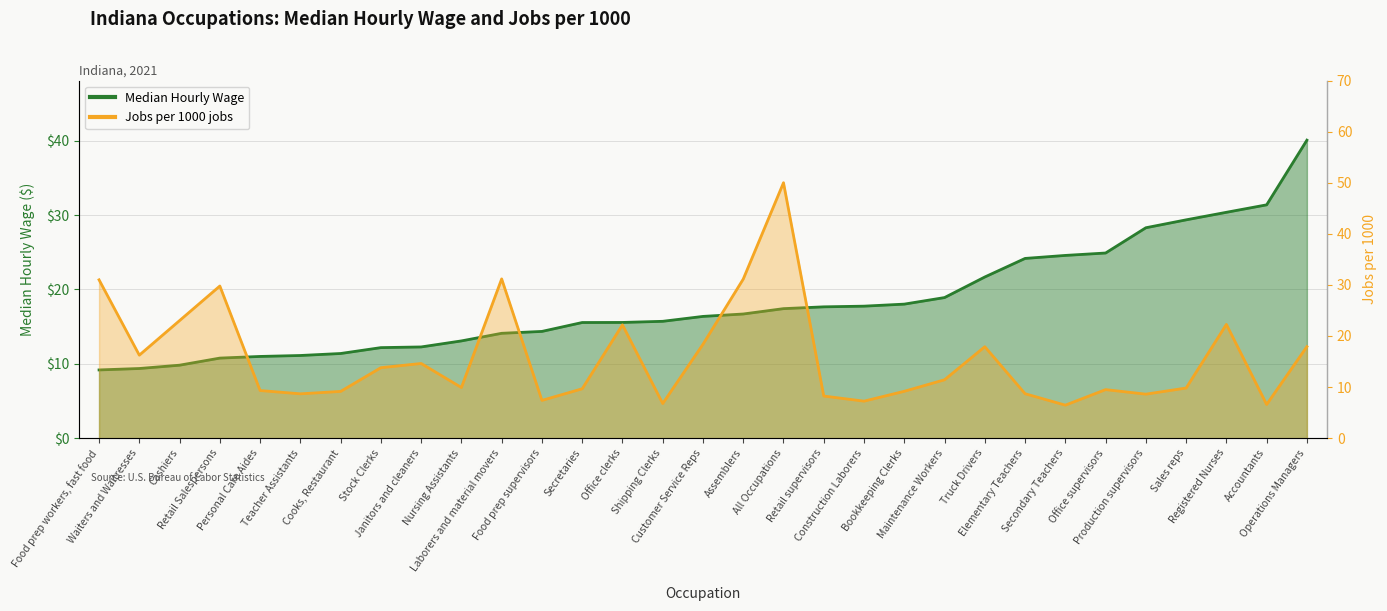

The chart shows a value of 12.3 at Janitors and cleaners. True or false?

True